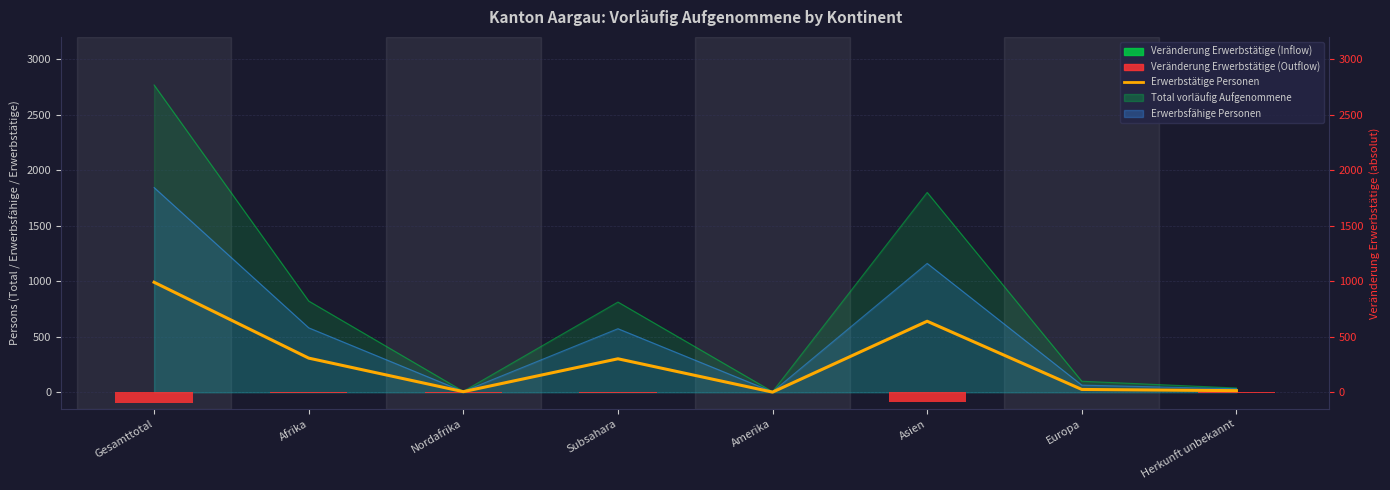

The Veränderung Erwerbstätige absolut series shows -100 at Gesamttotal. True or false?

True